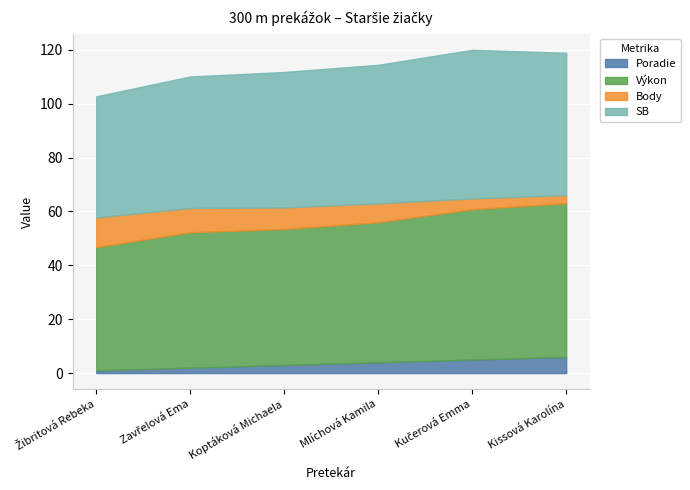

What is the total value across all series at Zavřelová Ema?

110.1